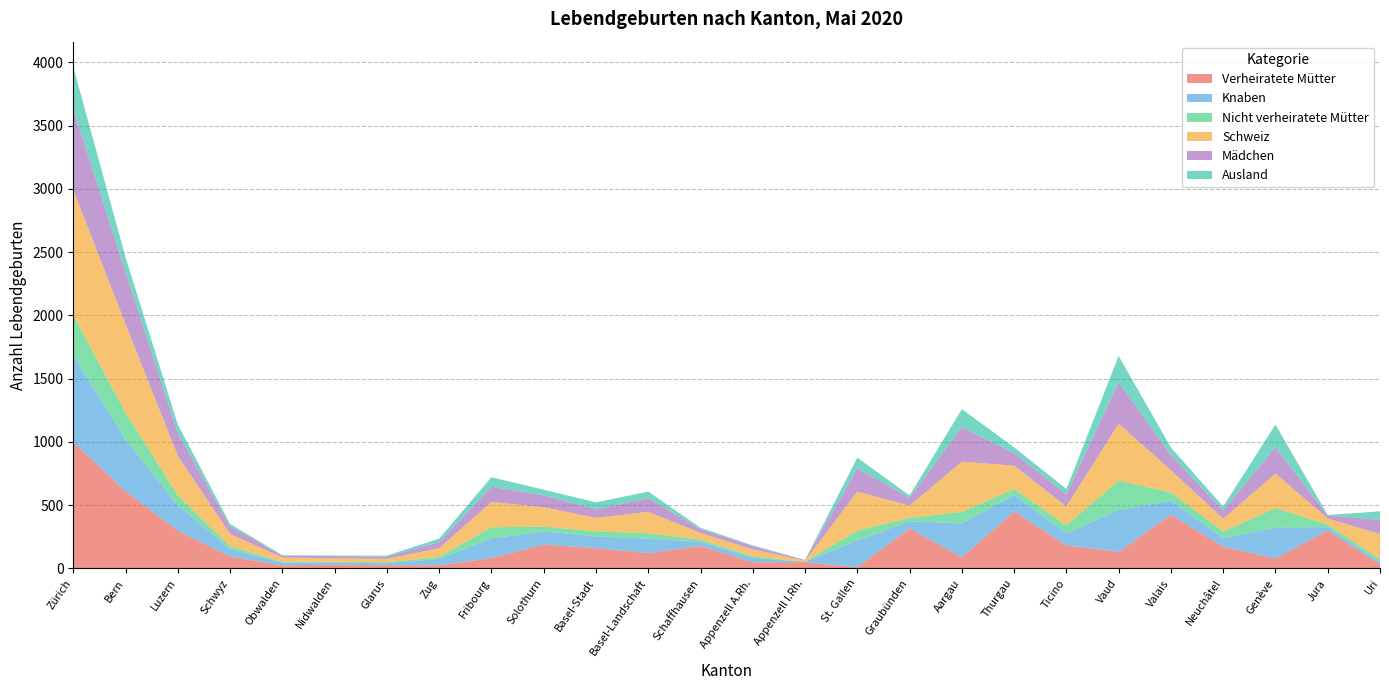

Reading left to right, transcribe all the data shown in this chart.

Verheiratete Mütter: 1000	609	299	93	24	30	24	25	81	188	160	121	177	48	49	9	316	88	449	182	130	425	171	78	300	31
Knaben: 681	410	199	58	22	15	16	49	156	104	93	113	34	35	3	211	55	268	131	96	331	113	67	245	26	15
Nicht verheiratete Mütter: 322	211	80	24	7	8	9	16	88	38	40	44	16	12	0	78	28	91	48	62	233	63	54	153	20	26
Schweiz: 989	702	312	97	33	26	26	69	200	154	106	169	53	55	8	309	97	397	184	150	450	175	100	274	48	199
Mädchen: 641	410	180	59	15	17	18	48	120	94	68	108	30	26	6	183	61	272	99	96	327	121	65	208	25	113
Ausland: 333	118	67	20	4	6	8	28	76	44	55	52	11	6	1	85	19	143	46	42	208	59	32	179	3	67